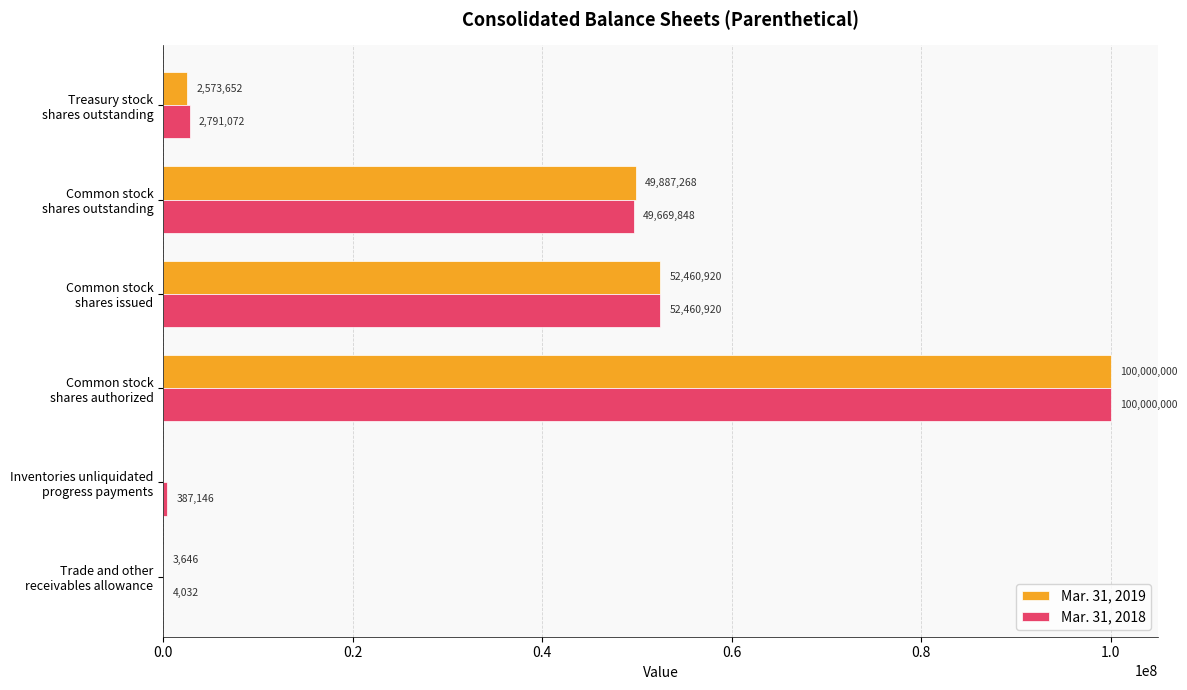

What is the maximum value for Mar. 31, 2019?

100000000